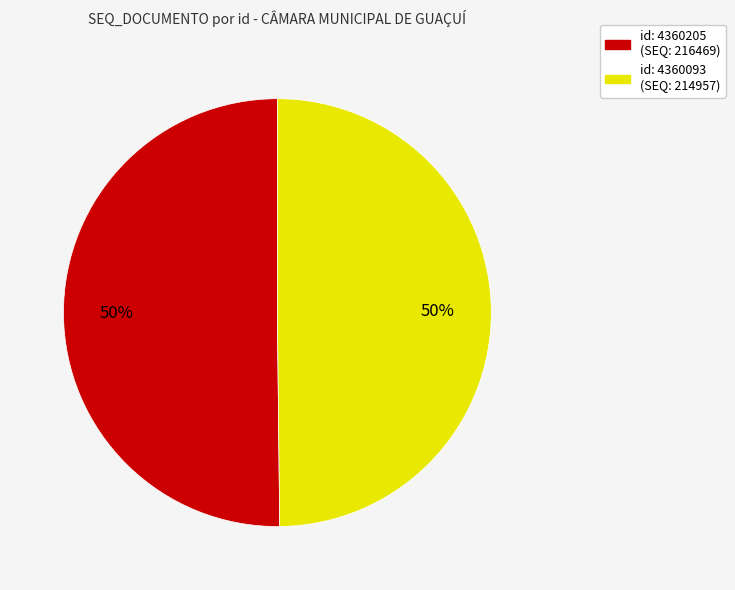

What is the ratio of the value at id: 4360205 to the value at id: 4360093?

1.0